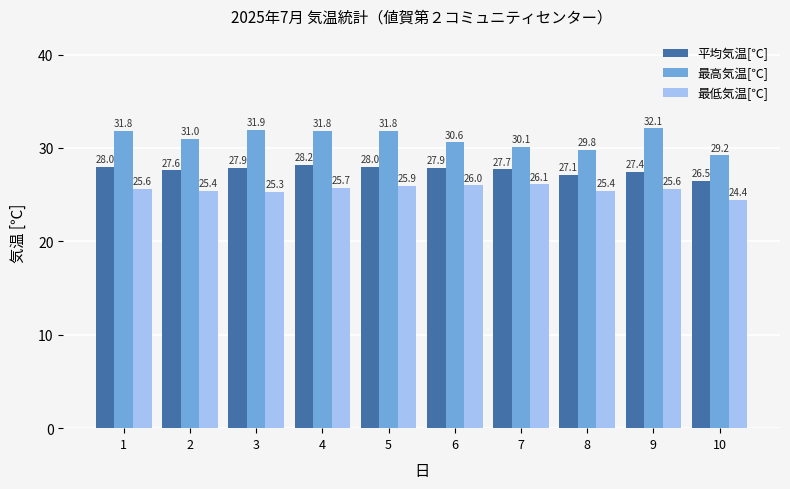

At which category does the chart reach its peak across all series?

9